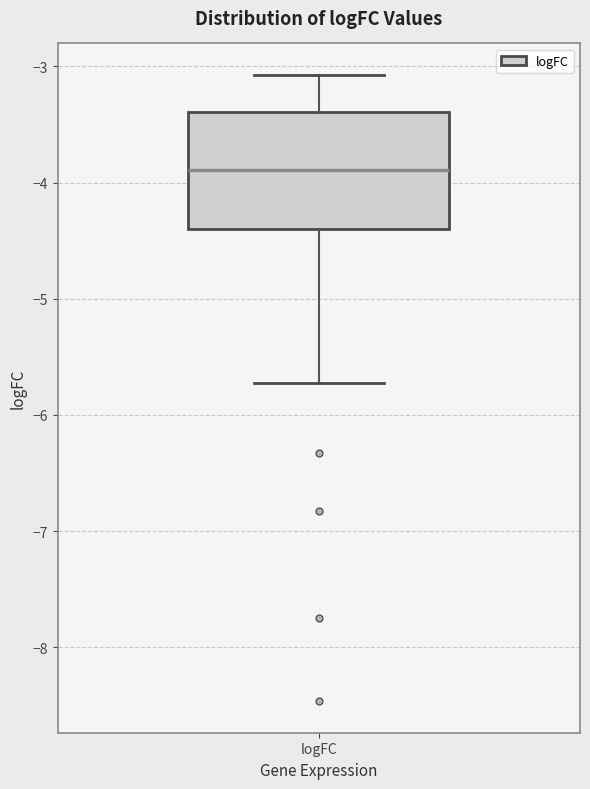

Transcribe this box plot: give where the median line is, the range the box spans, and where the two whiskers end, as read against the y-axis. The values are not printed on the chart, so give them approximately, as read against the axis.

median -3.9, box -4.4 to -3.4, whiskers -5.7 to -3.1